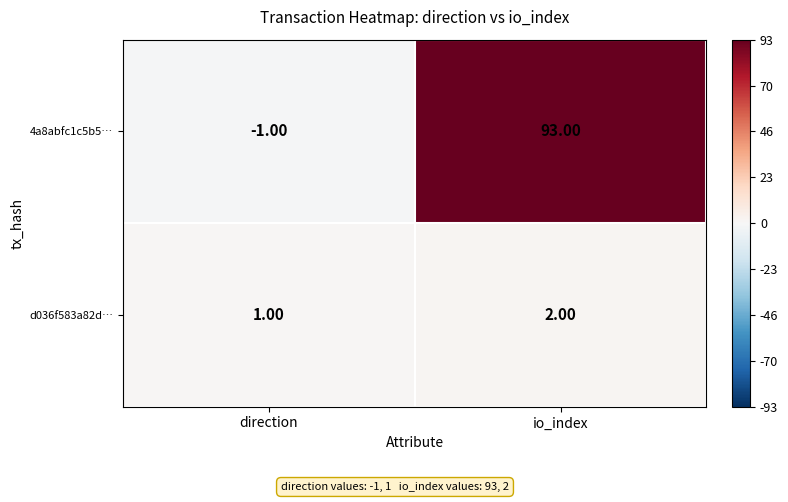

Which series has the widest spread of values?

4a8abfc1c5b5…